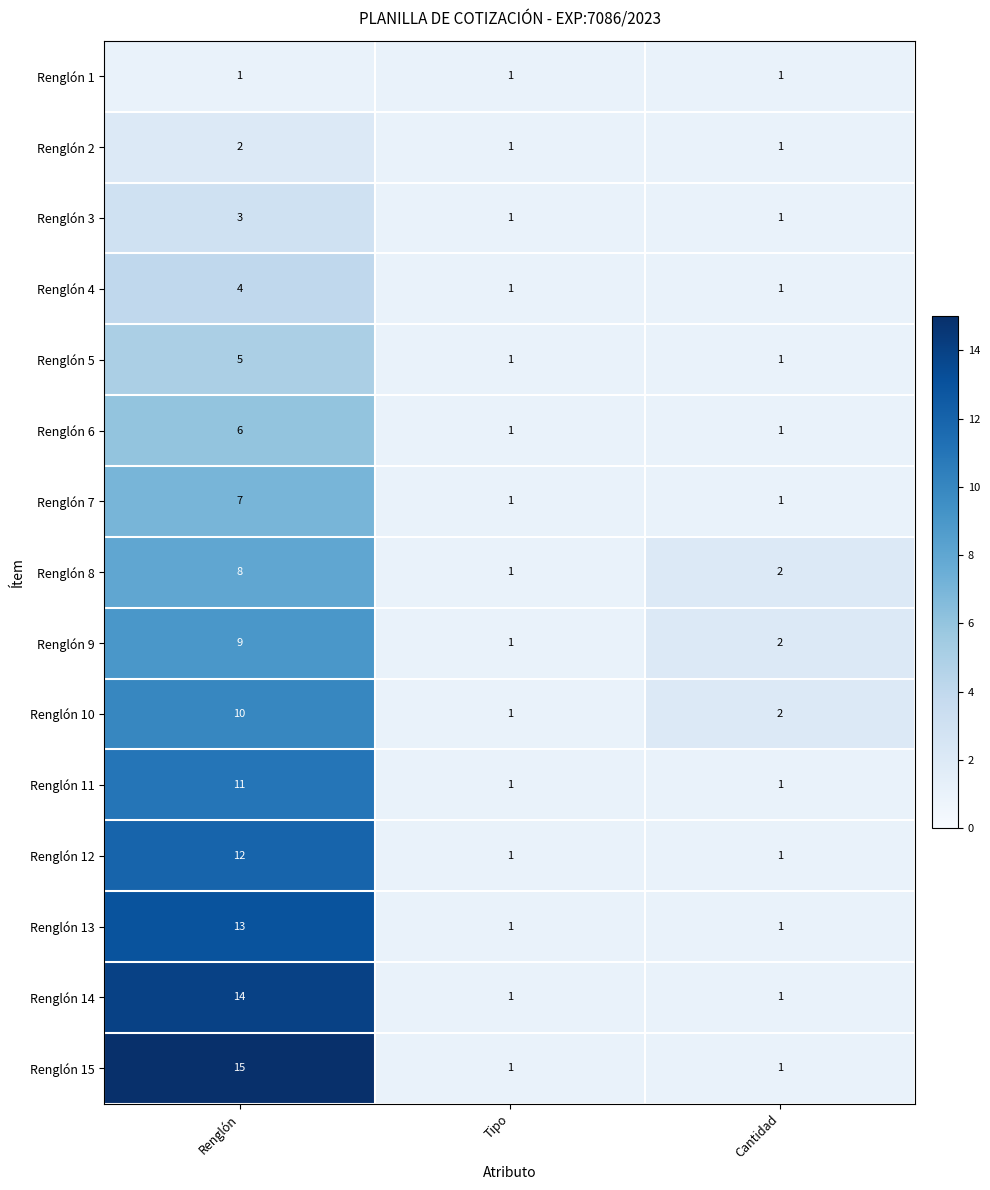

The value of Renglón 11 at Renglón is 5. True or false?

False